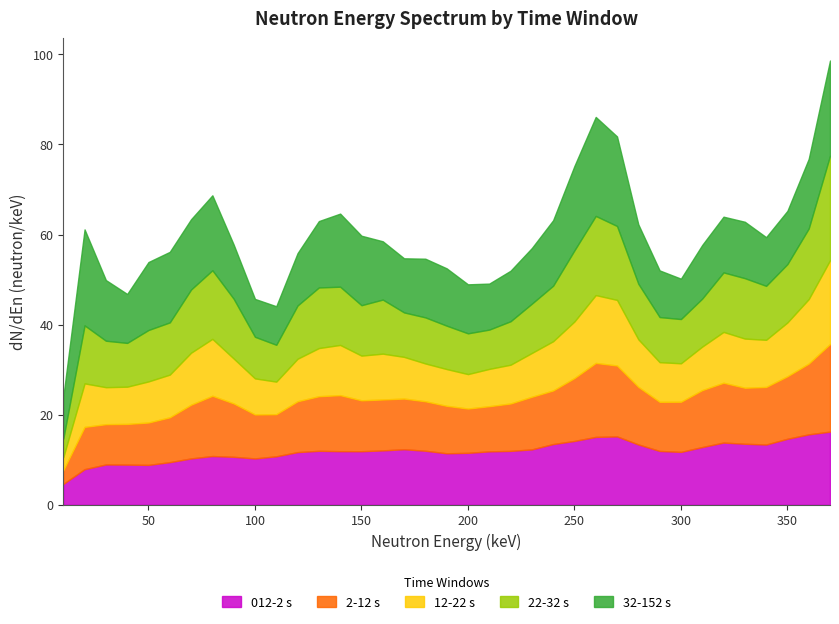

List the series in order of their peak value, highest first.

22-32 s, 32-152 s, 2-12 s, 12-22 s, 012-2 s